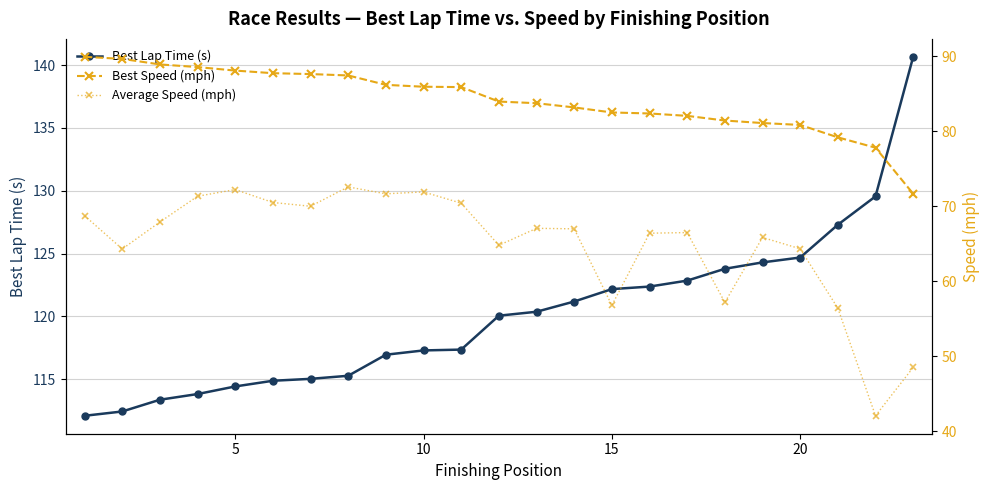

What is the difference between the maximum and minimum values in the Best Speed (mph) series?

18.3